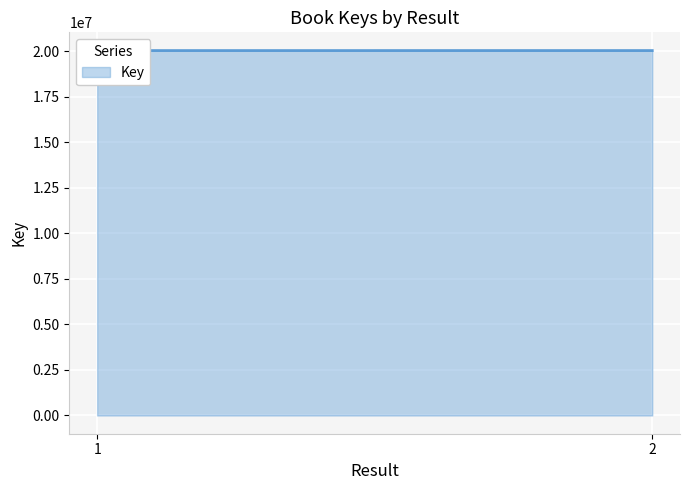

Count the number of categories in the chart.

2